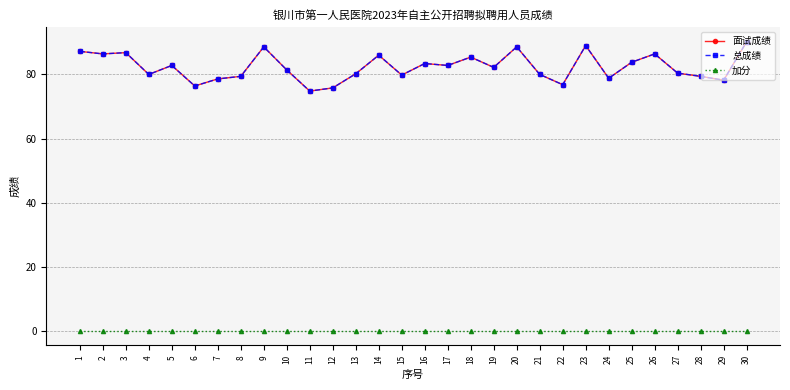

Read the 总成绩 value at 29.

78.2